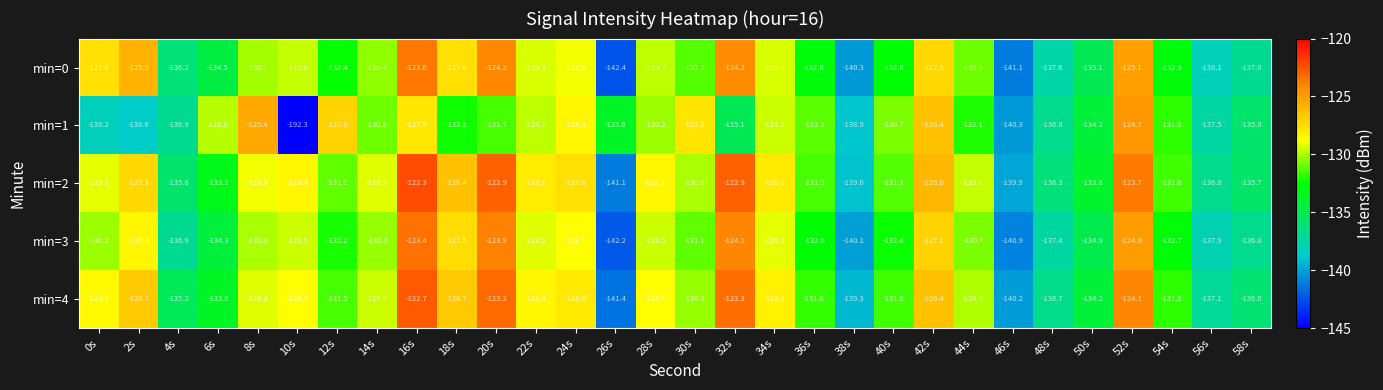

How many data points does each series have?

30